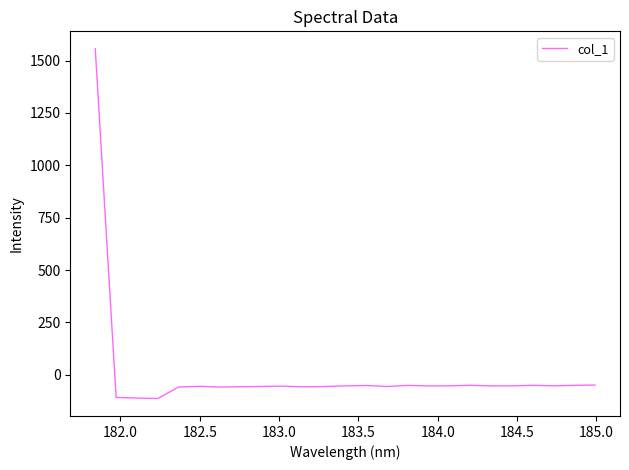

How many positive values are there?

1